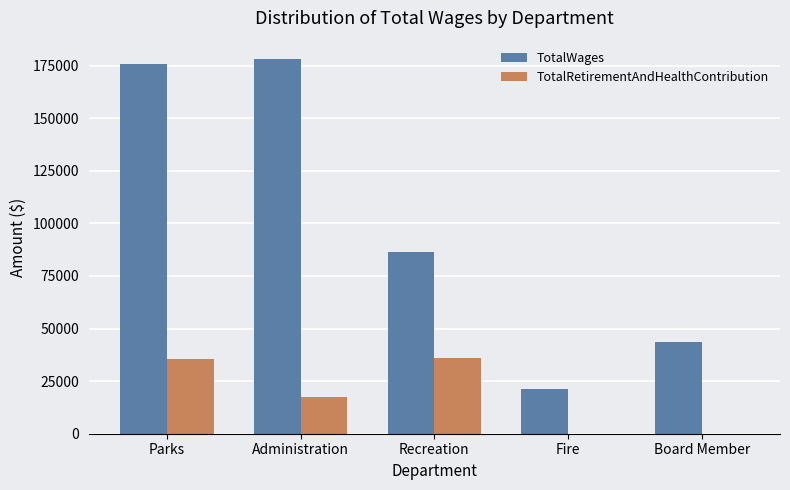

Where is TotalWages nearest to the value 99546?

Recreation